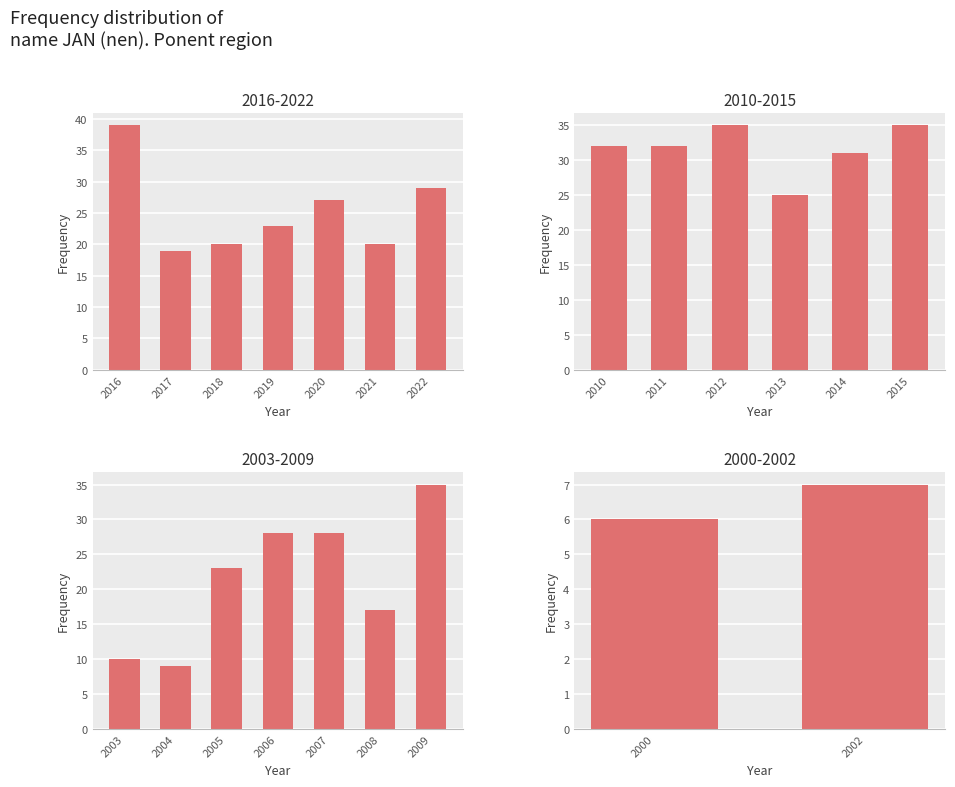

Count the values in the range 6 to 7.

2